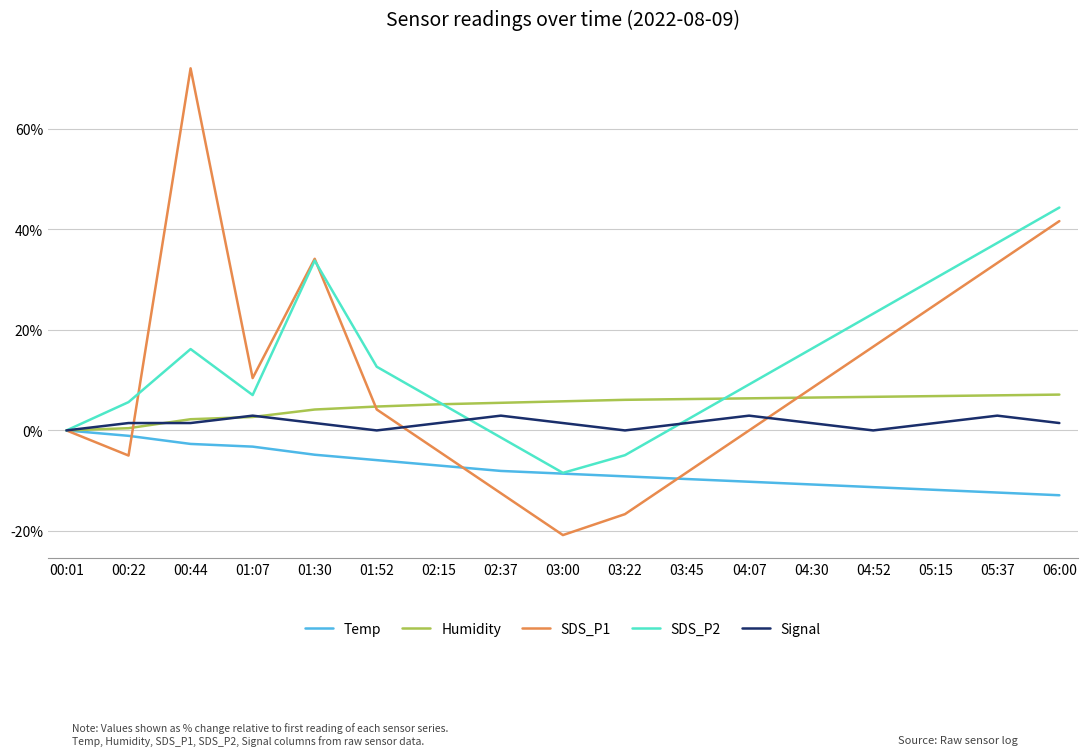

In SDS_P2, how many points are lower than both neighbors (excluding endpoints)?

2